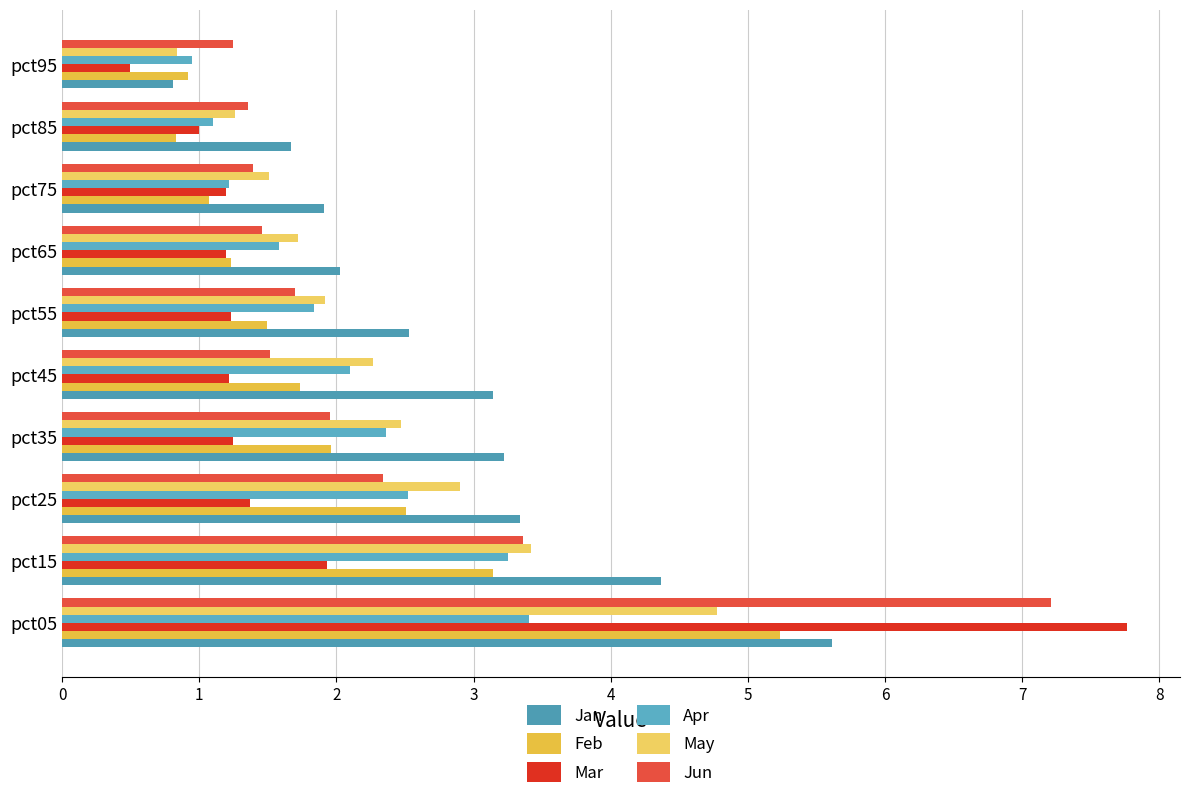

How many data points in Apr are less than 2?

5